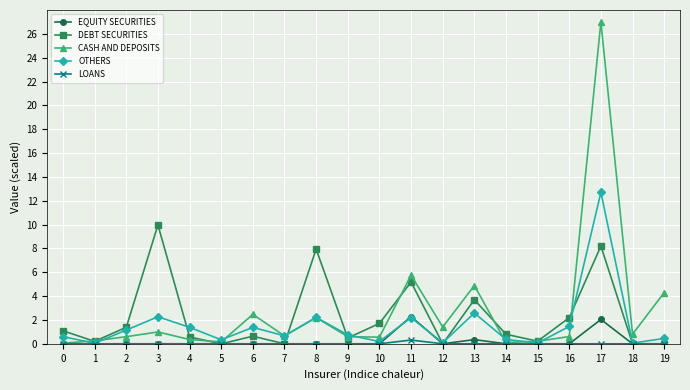

Which series has the largest range (max minus min)?

CASH AND DEPOSITS